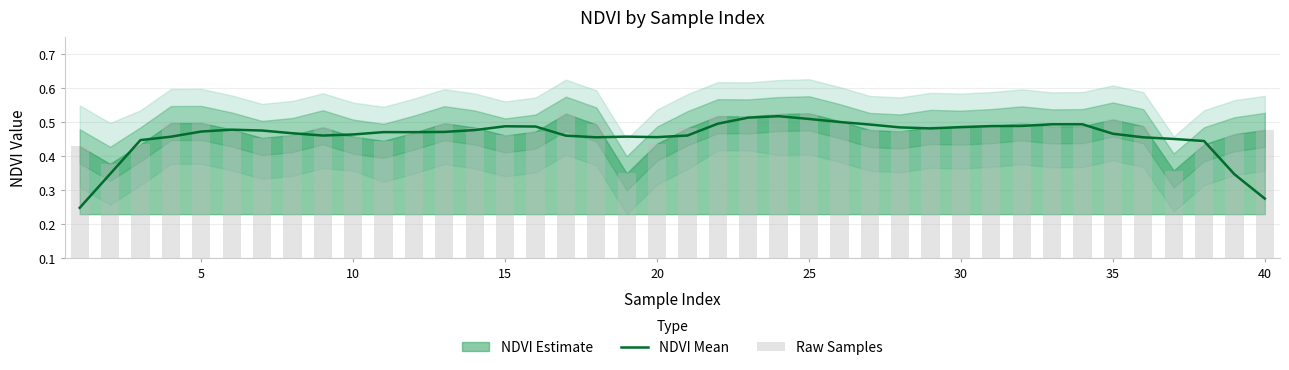

True or false: NDVI Mean has a value of 0.7 at 10.

False